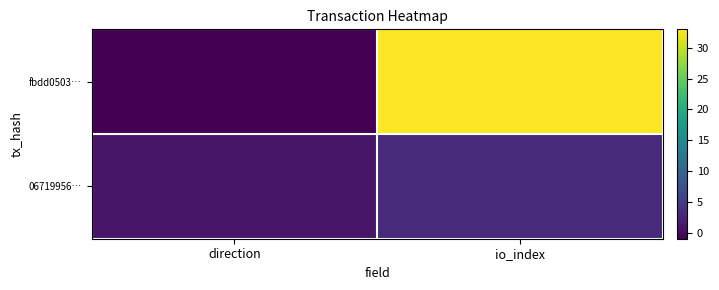

At which category is the sum across all series the highest?

io_index